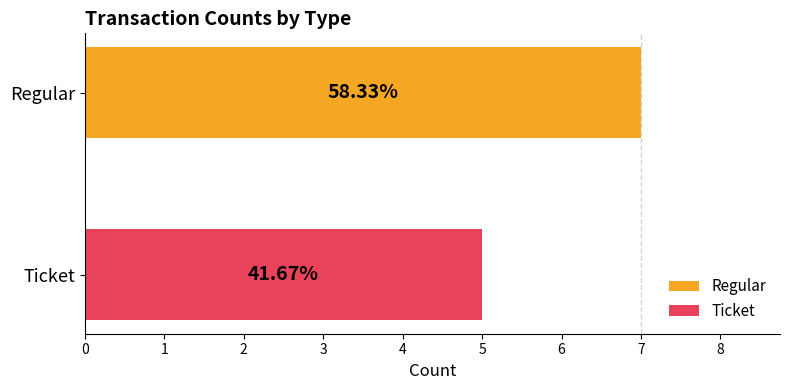

What are all the series names shown in the legend?

Regular, Ticket